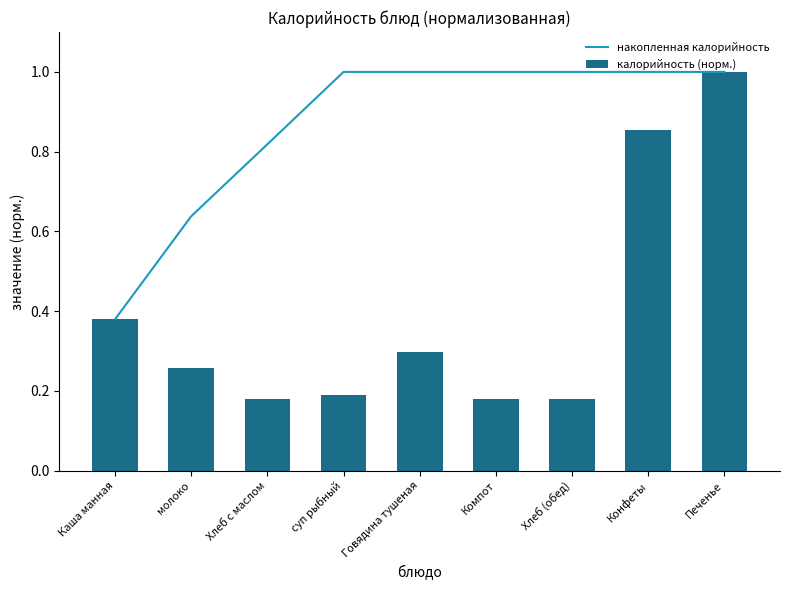

Which series has the largest total across all categories?

накопленная калорийность